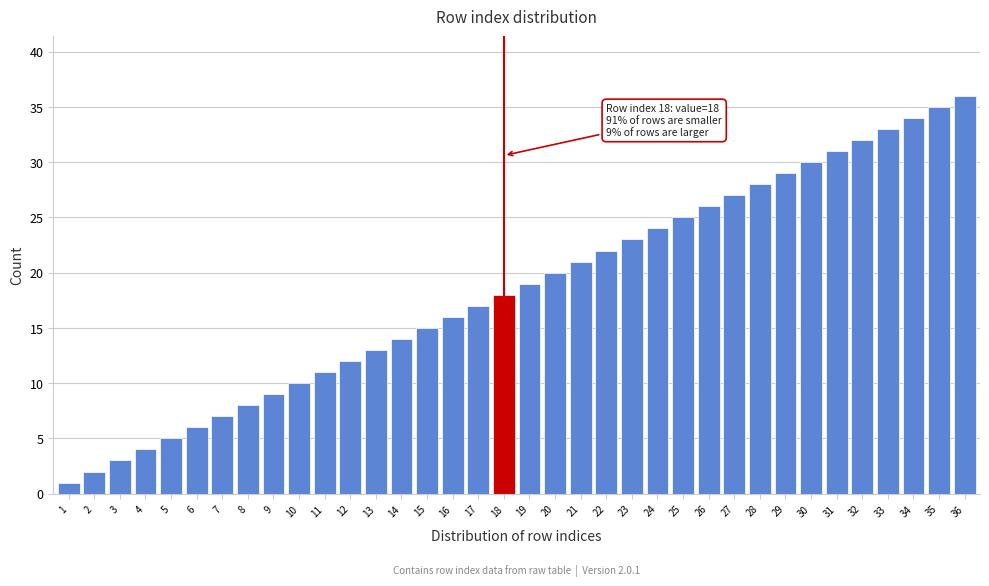

What is the change in value from 27 to 31?

+4